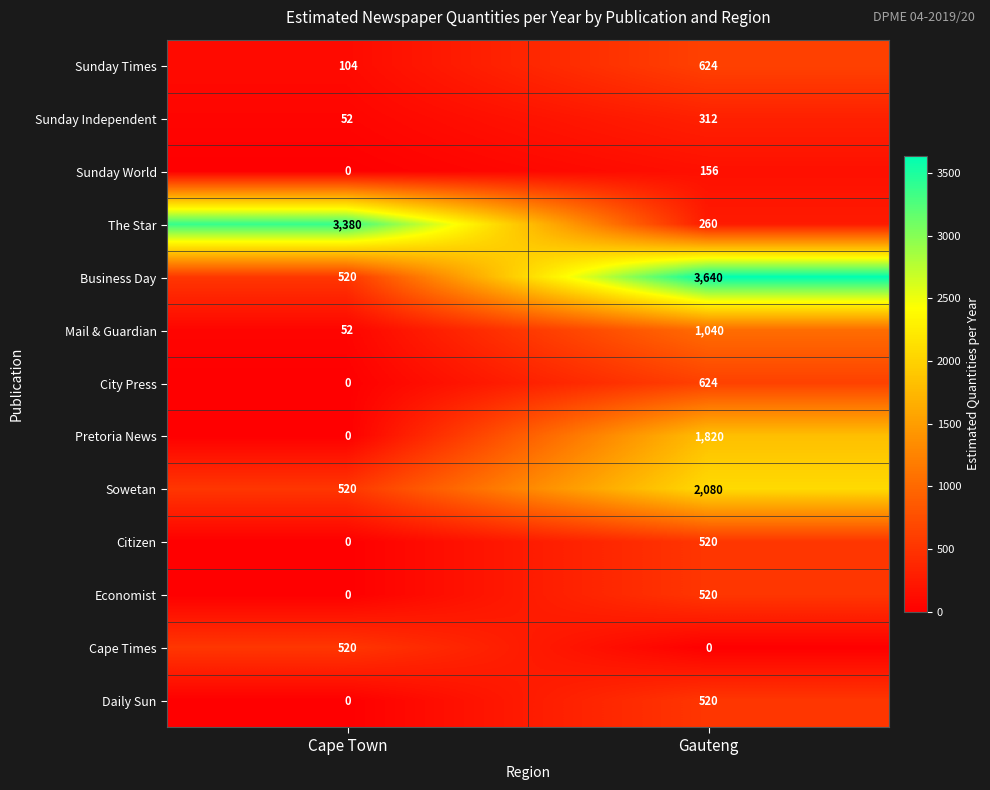

Reading left to right, list all the values displayed in this chart.

Sunday Times: Cape Town=104	Gauteng=624
Sunday Independent: Cape Town=52	Gauteng=312
Sunday World: Cape Town=0	Gauteng=156
The Star: Cape Town=3380	Gauteng=260
Business Day: Cape Town=520	Gauteng=3640
Mail & Guardian: Cape Town=52	Gauteng=1040
City Press: Cape Town=0	Gauteng=624
Pretoria News: Cape Town=0	Gauteng=1820
Sowetan: Cape Town=520	Gauteng=2080
Citizen: Cape Town=0	Gauteng=520
Economist: Cape Town=0	Gauteng=520
Cape Times: Cape Town=520	Gauteng=0
Daily Sun: Cape Town=0	Gauteng=520